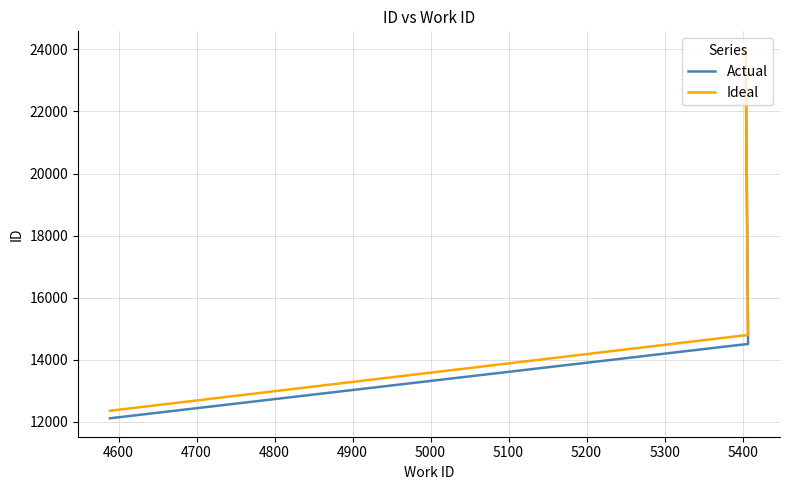

Which series has the largest total across all categories?

Ideal